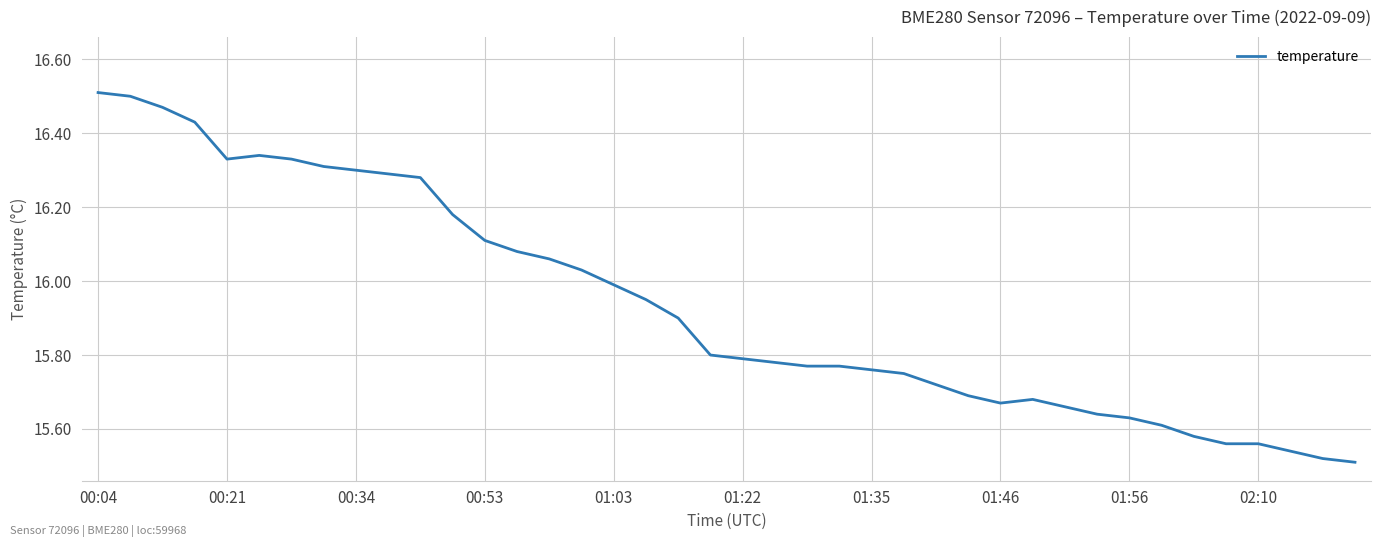

What is the difference between the maximum and minimum values?

1.0